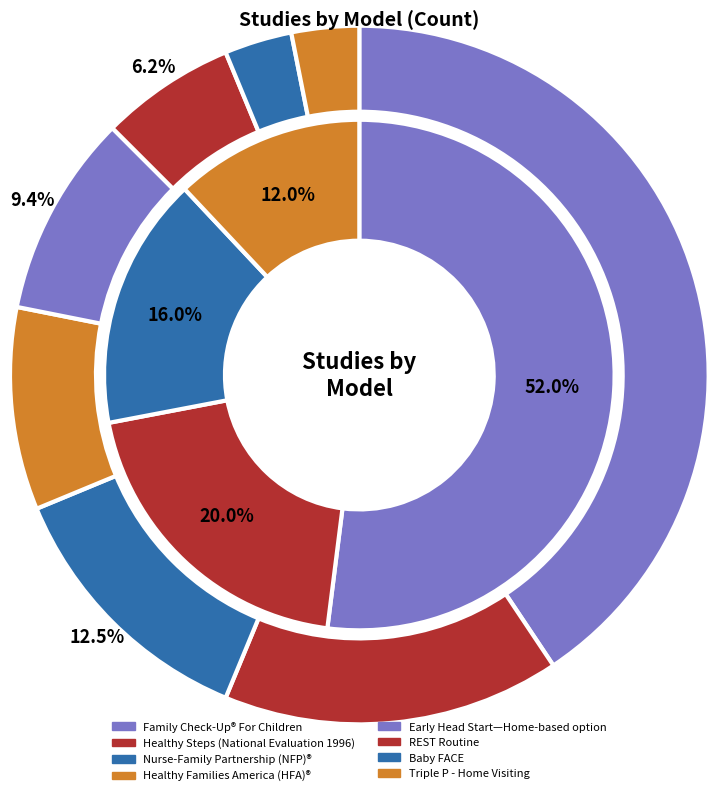

To the nearest percent, what is the difference between the Early Head Start—Home-based option and Healthy Steps (National Evaluation 1996) slice percentages?

6%